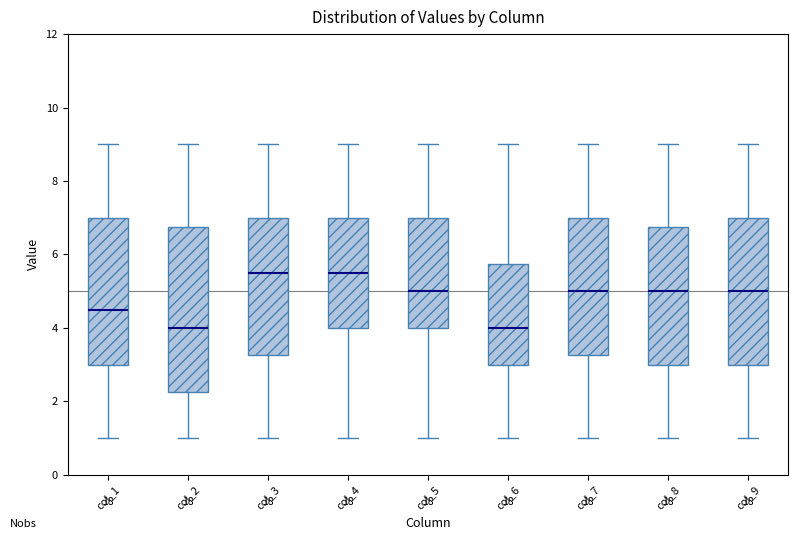

Reading left to right, transcribe this box plot: for each box, give where its median line is, the range the box spans, and where its two whiskers end, as read against the y-axis. The values are not printed on the chart, so give them approximately, as read against the axis.

col_1: median 4.6, box 3.0 to 7.0, whiskers 1.0 to 9.0
col_2: median 4.0, box 2.2 to 6.8, whiskers 1.0 to 9.0
col_3: median 5.6, box 3.2 to 7.0, whiskers 1.0 to 9.0
col_4: median 5.6, box 4.0 to 7.0, whiskers 1.0 to 9.0
col_5: median 5.0, box 4.0 to 7.0, whiskers 1.0 to 9.0
col_6: median 4.0, box 3.0 to 5.8, whiskers 1.0 to 9.0
col_7: median 5.0, box 3.2 to 7.0, whiskers 1.0 to 9.0
col_8: median 5.0, box 3.0 to 6.8, whiskers 1.0 to 9.0
col_9: median 5.0, box 3.0 to 7.0, whiskers 1.0 to 9.0